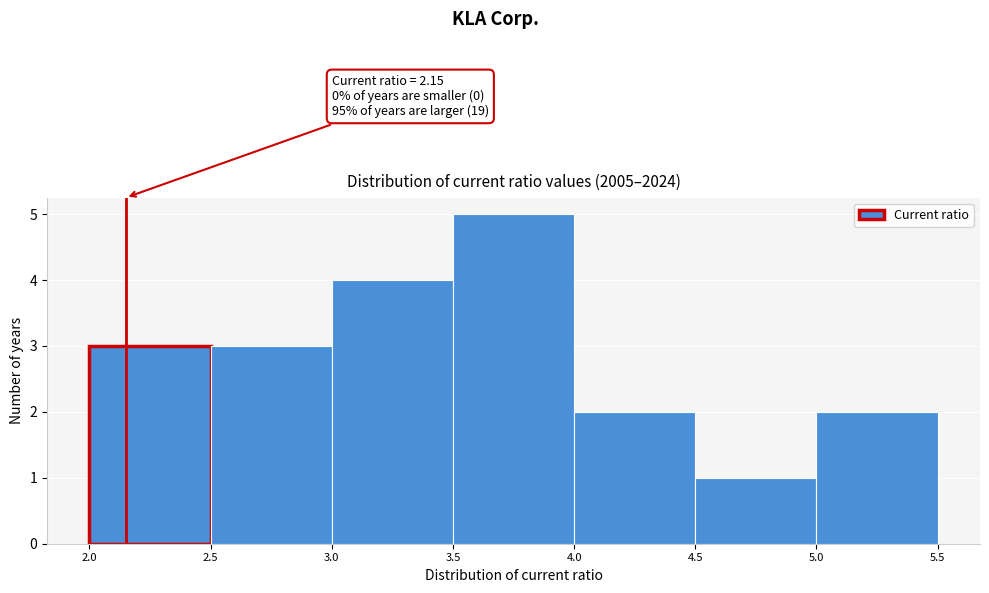

Over which range of the x-axis is the bar tallest?

3.5 to 4.0